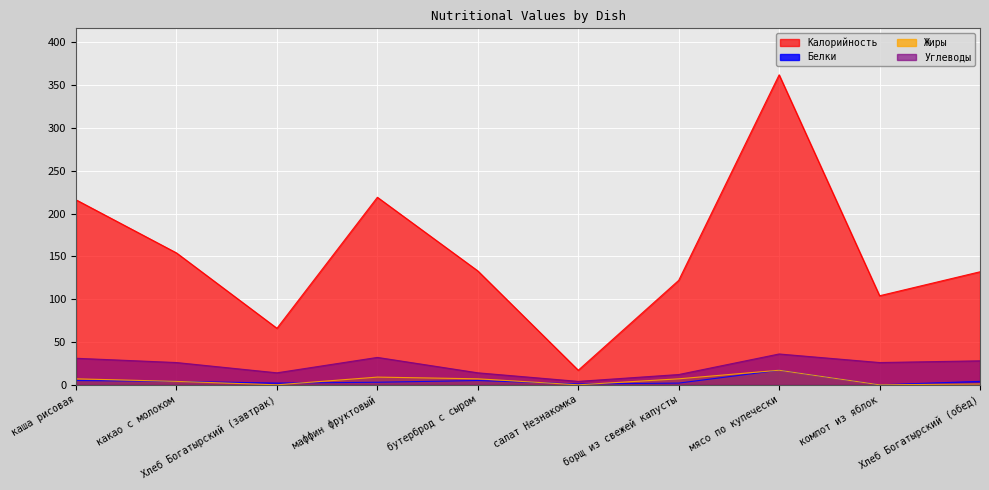

What is the total value across all series at маффин фруктовый?

263